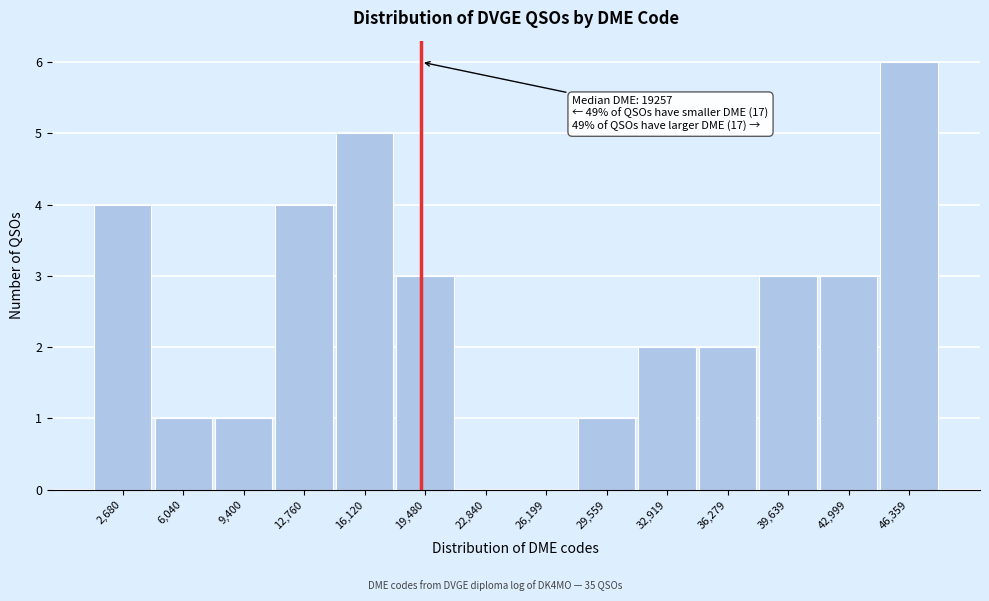

Over which range of the x-axis is the bar tallest?

44500 to 48000